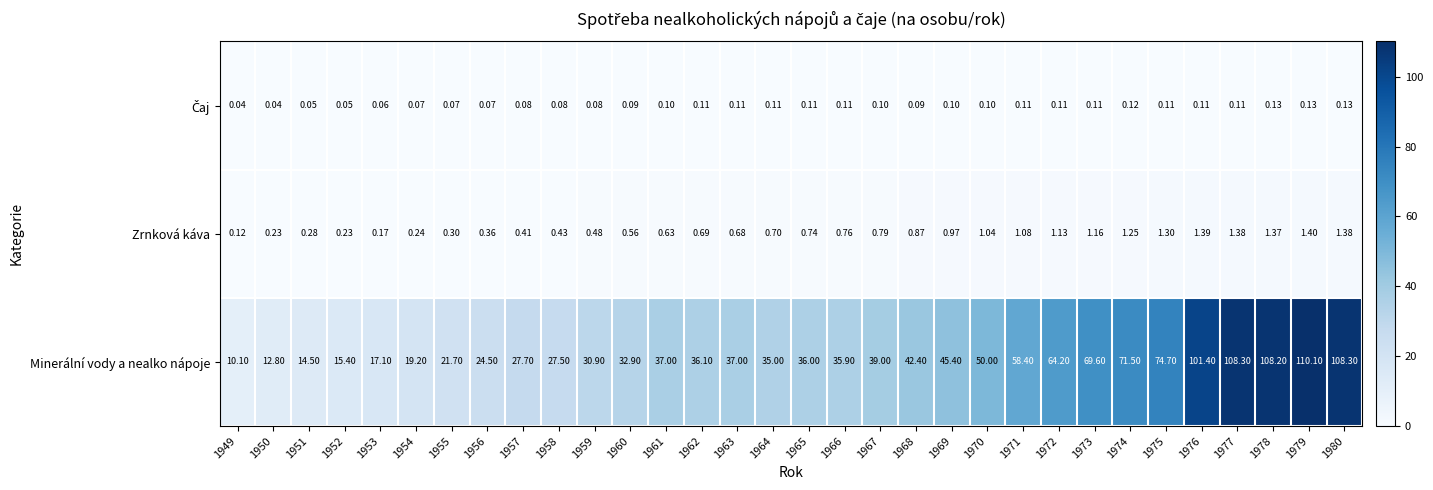

Which series has the widest spread of values?

Minerální vody a nealko nápoje